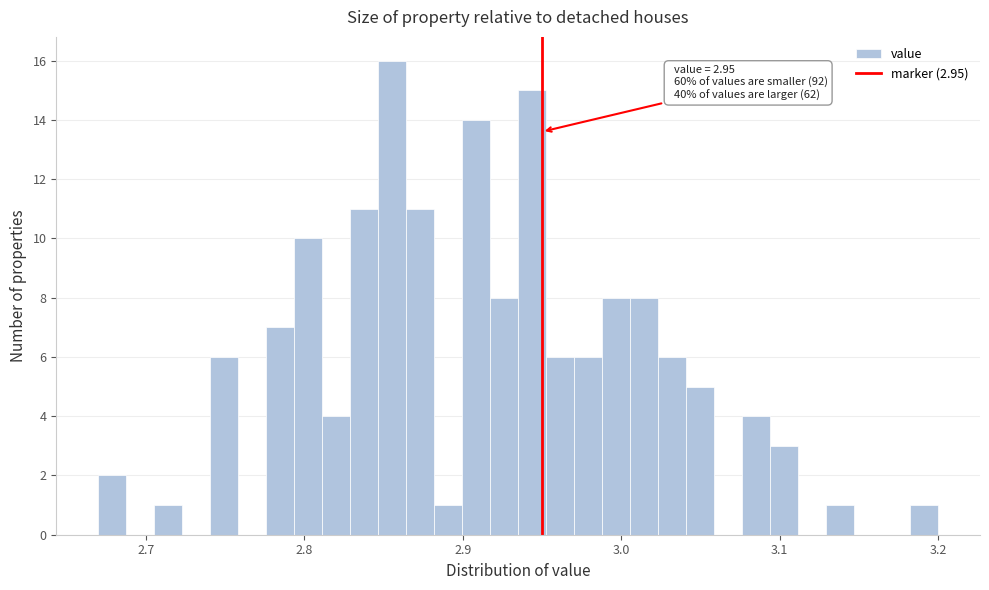

Read against the x-axis, roughly where is the centre of the tallest bar?

2.86